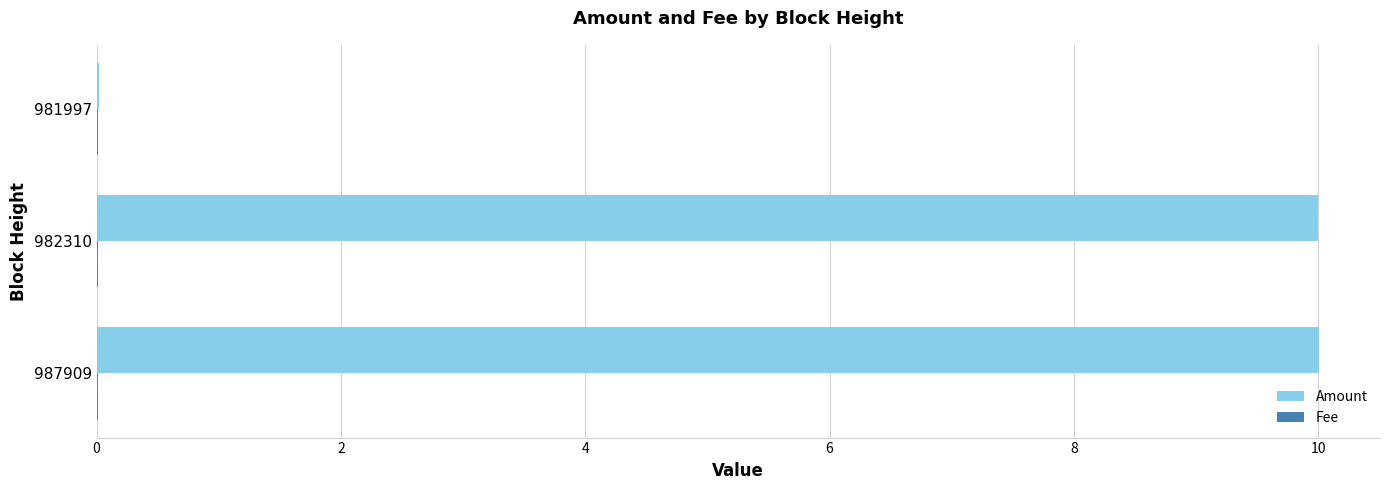

What is the greatest value displayed?

10.0